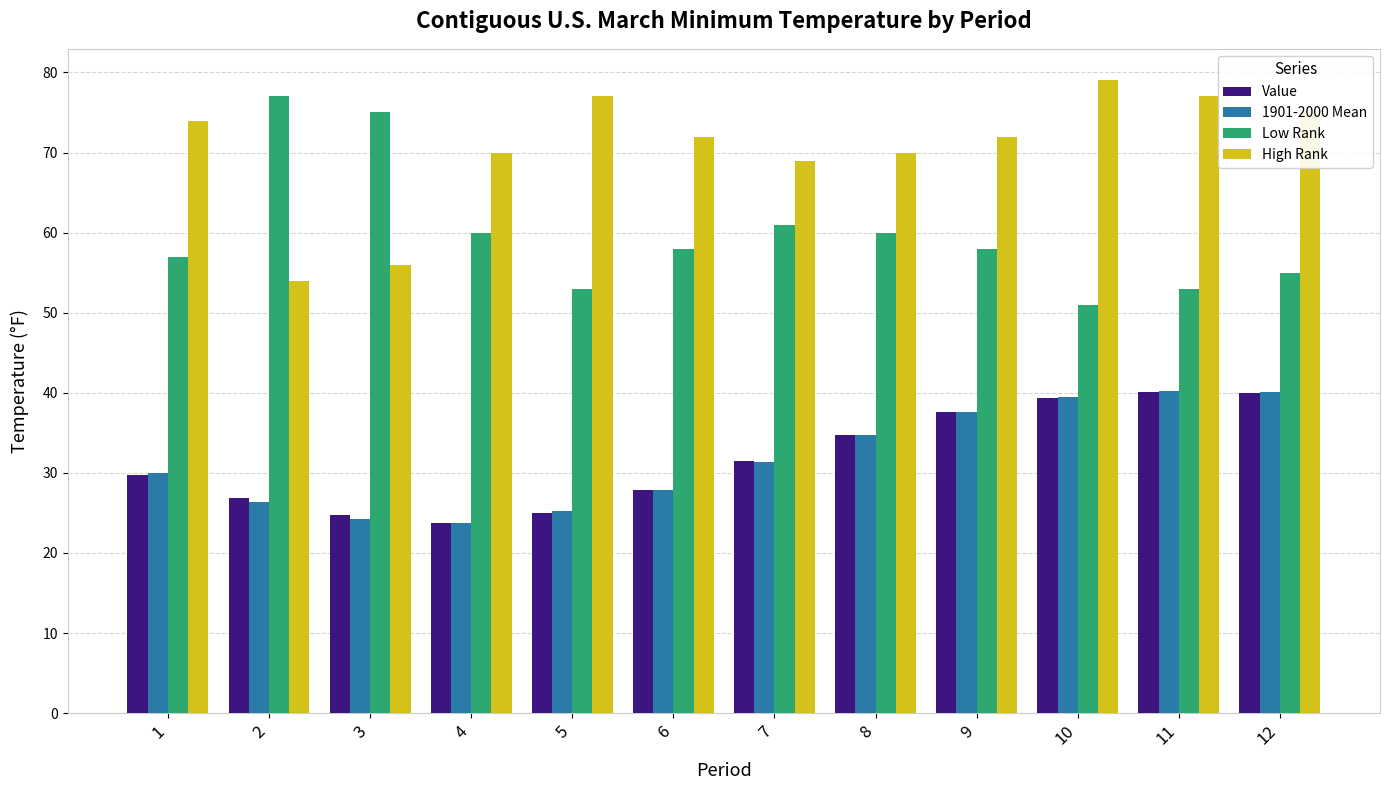

What is the difference between the highest and lowest values at 10?

39.6